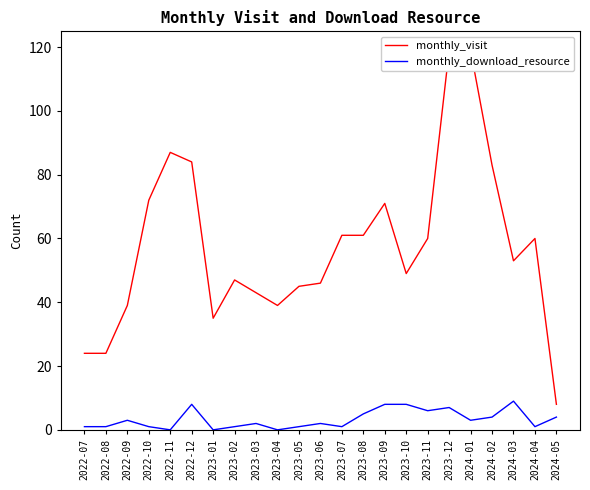

At which label does monthly_download_resource reach its peak?

2024-03